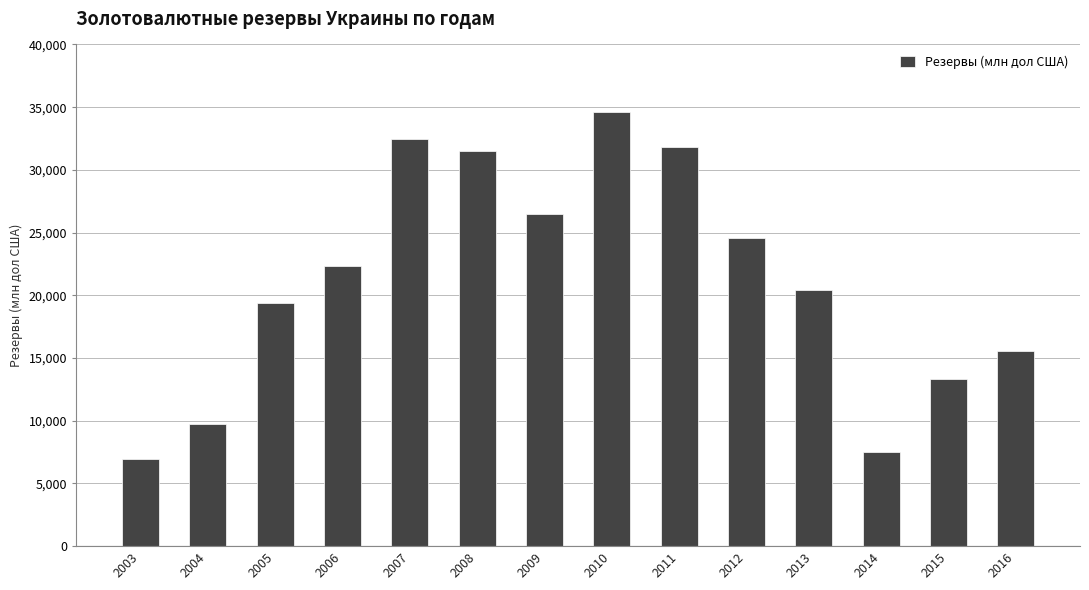

What is the sum of the values at 2005 and 2016?

34929.9